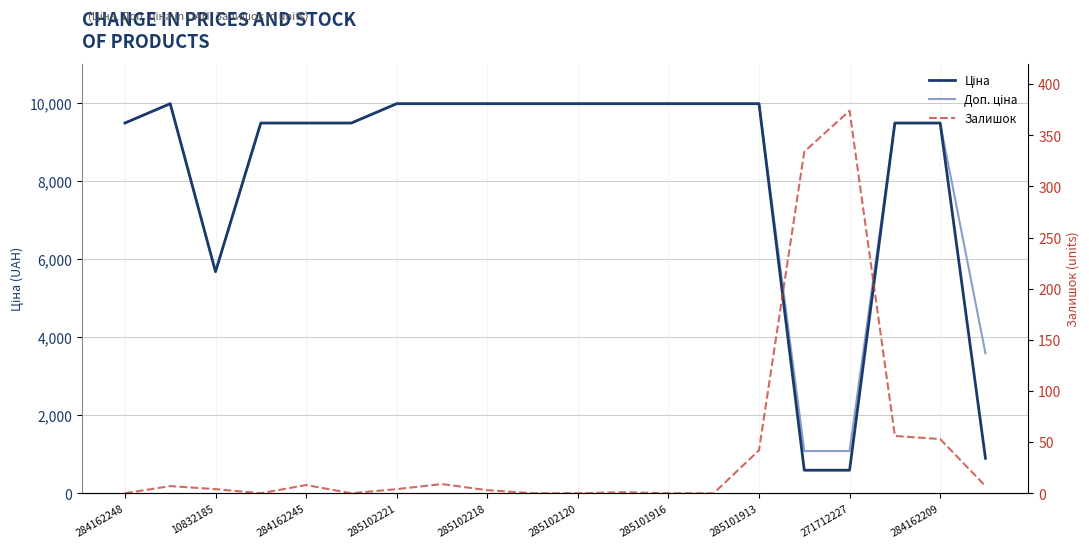

Which series has the largest total across all categories?

Доп. ціна